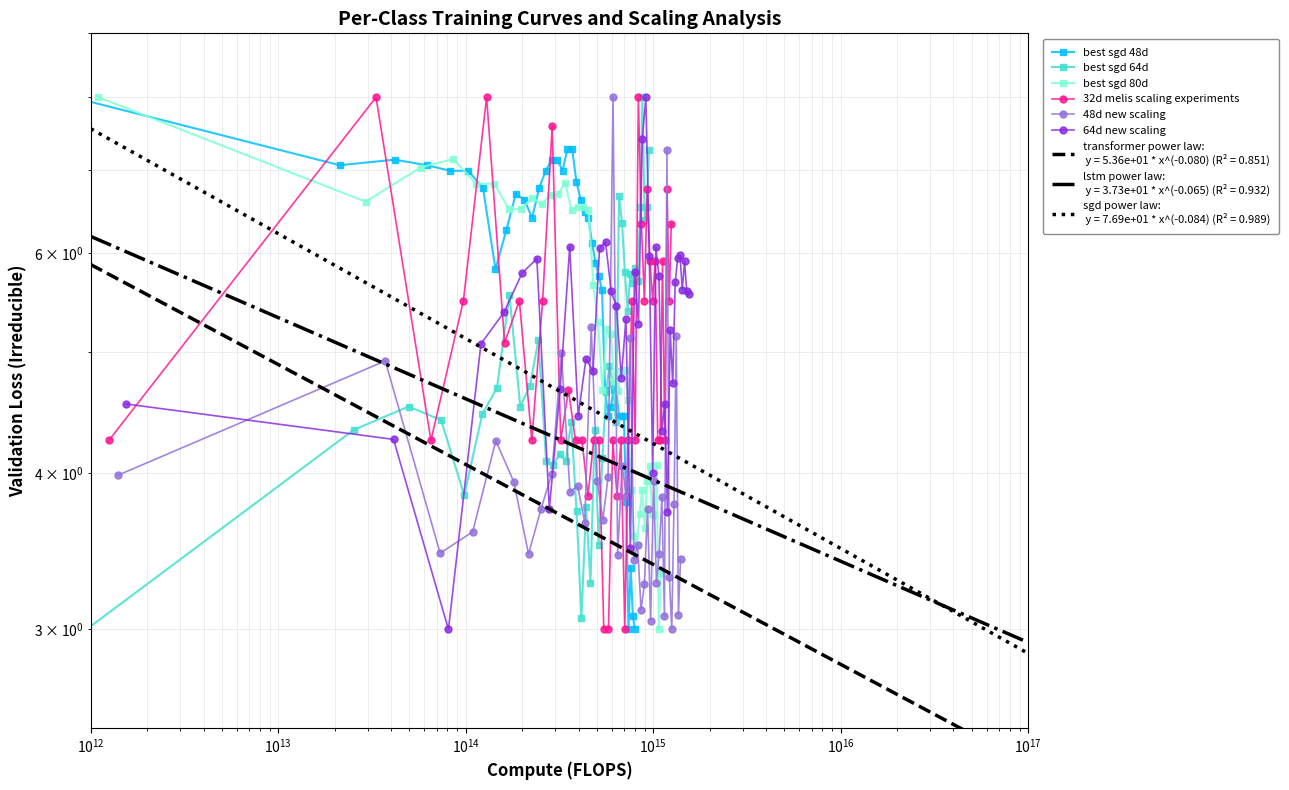

How many values in the 64d new scaling series exceed 5?

25